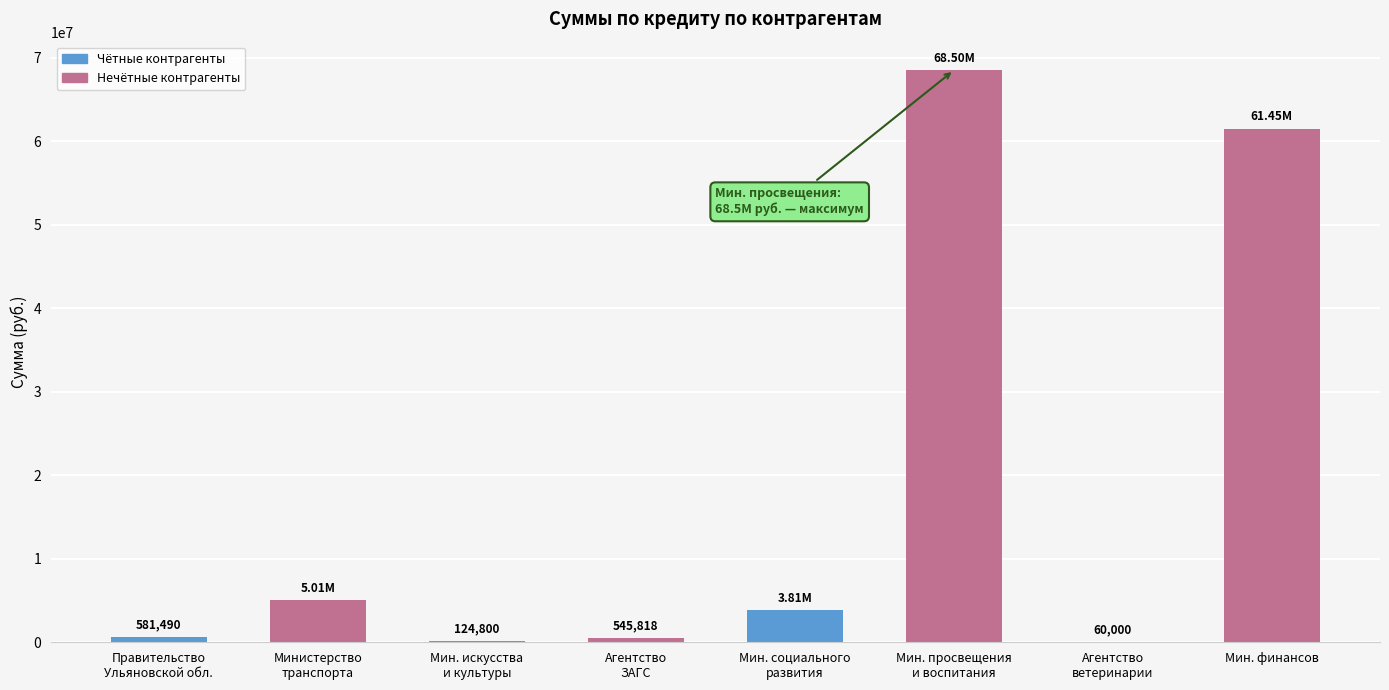

At which label does the data first exceed 3806814?

Министерство
транспорта